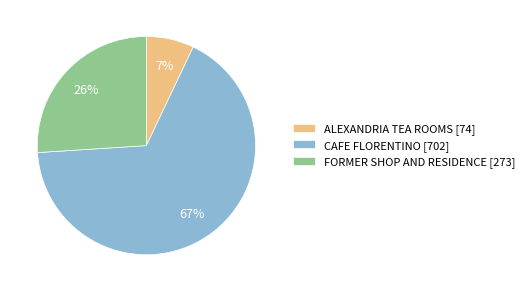

To the nearest percent, what is the combined percentage of CAFE FLORENTINO and ALEXANDRIA TEA ROOMS?

74%